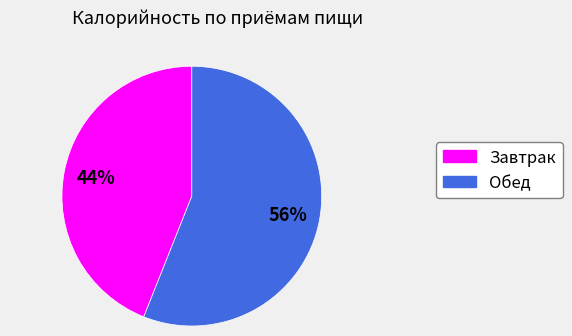

Which slice is the smallest?

Завтрак